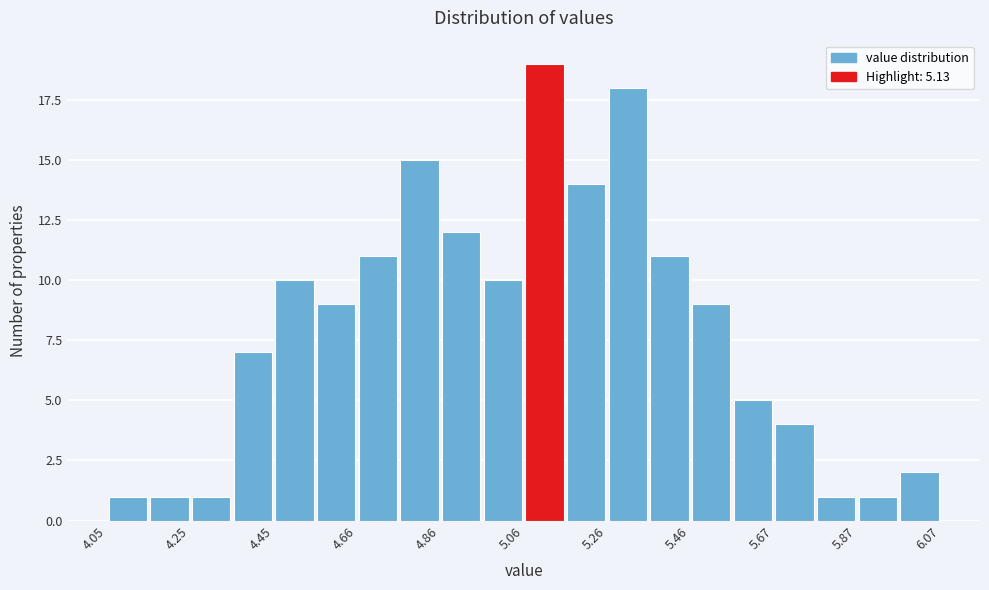

Around what value on the x-axis is the tallest bar? Give the approximate position of its centre, as read against the axis.

5.10